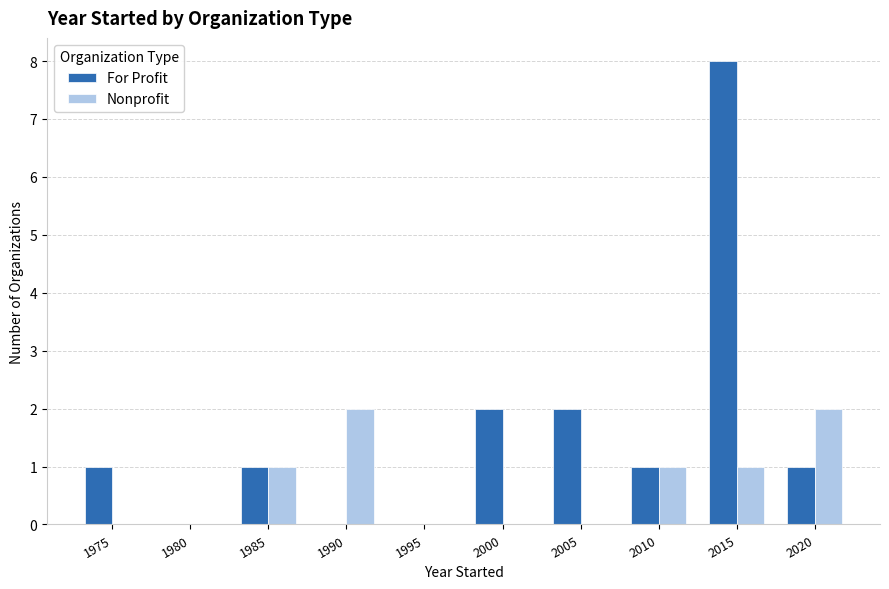

The value of Nonprofit at 1975 is 1. True or false?

False